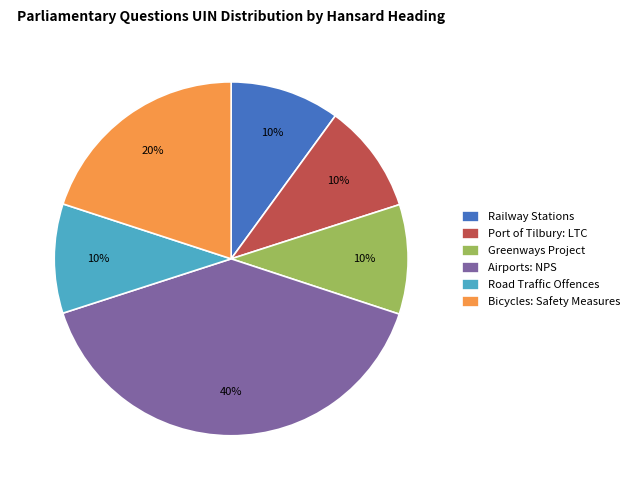

What is the ratio of the value at Road Traffic Offences to the value at Bicycles: Safety Measures?

0.5